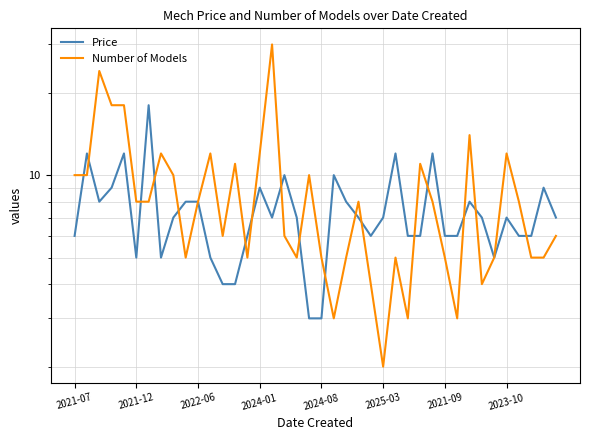

What is the sum of all Number of Models values?

349